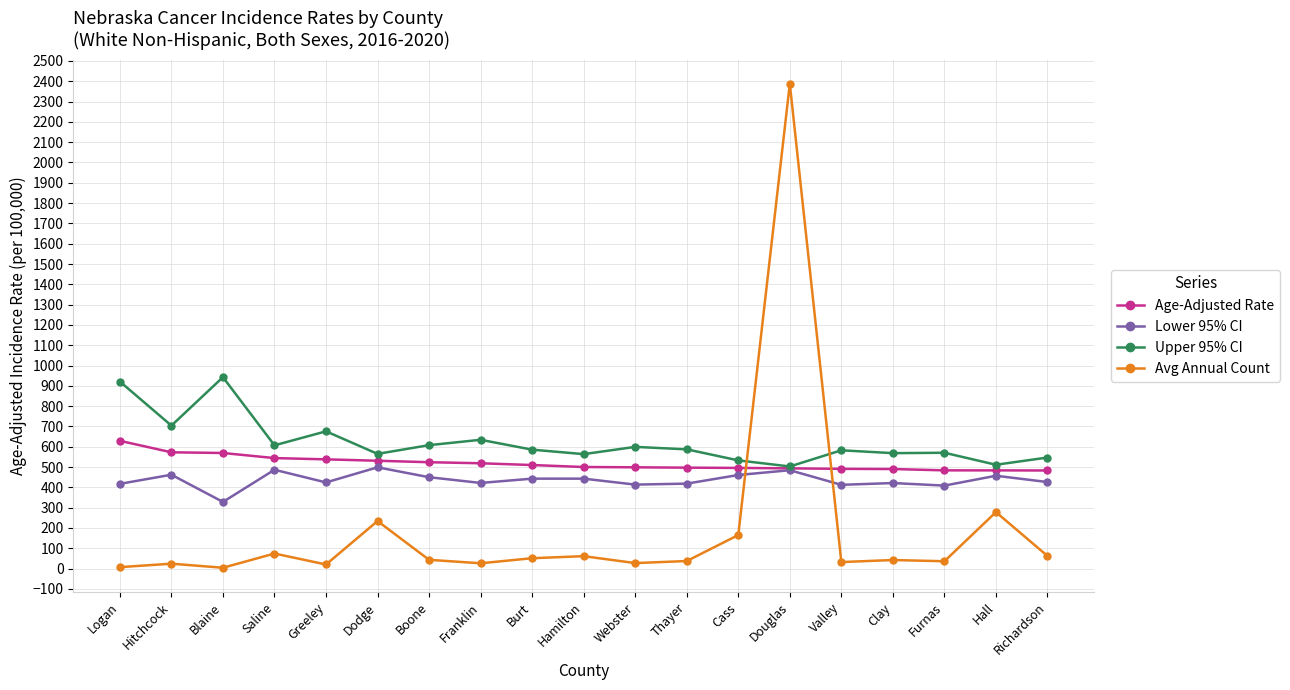

Which series has the widest spread of values?

Avg Annual Count